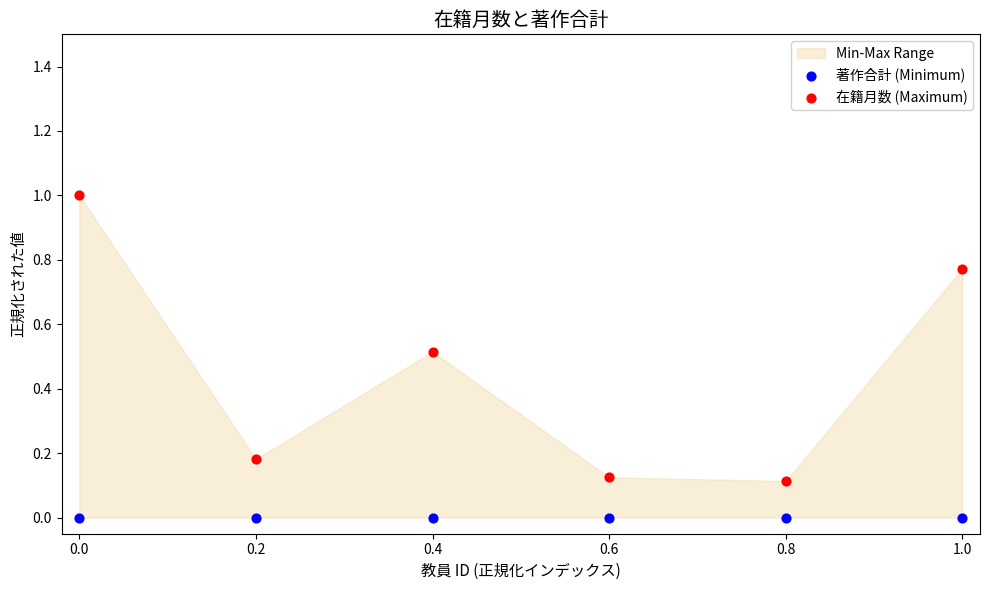

Which series contains the highest Y value?

在籍月数 (Maximum)